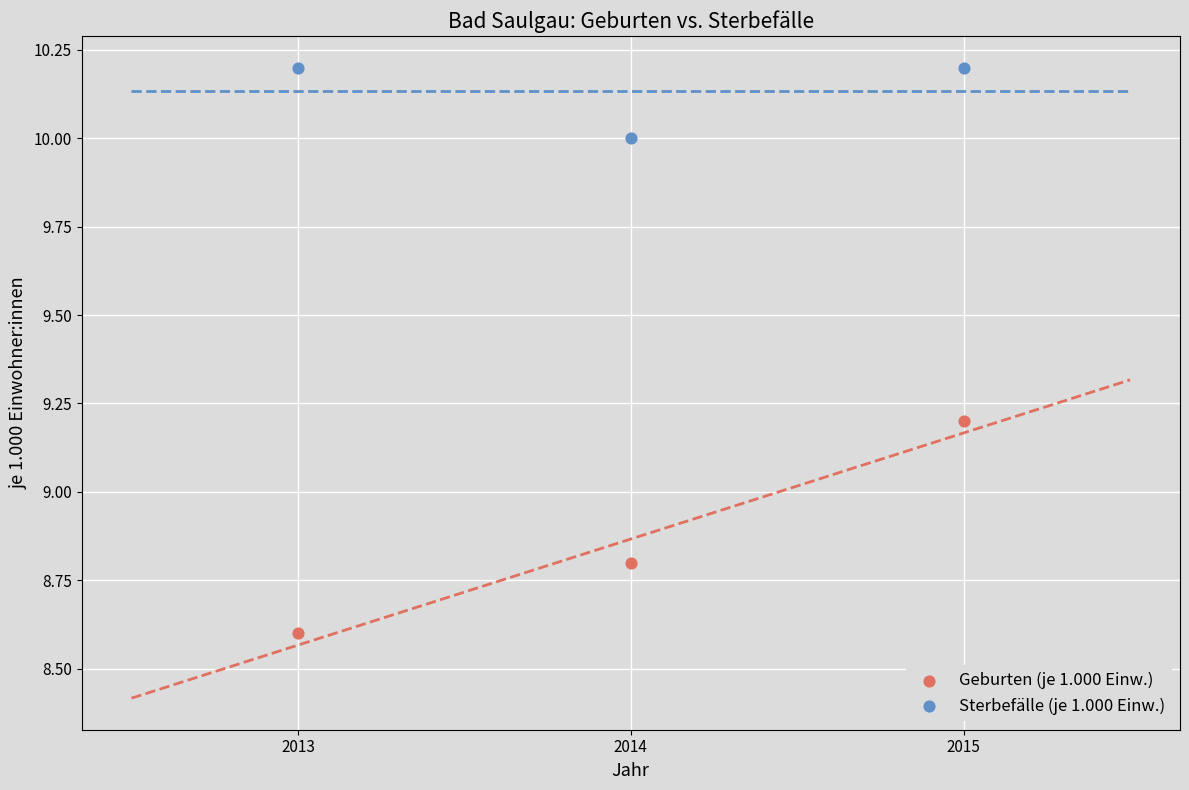

Which series has the largest Y range (max minus min)?

Geburten (je 1.000 Einw.)